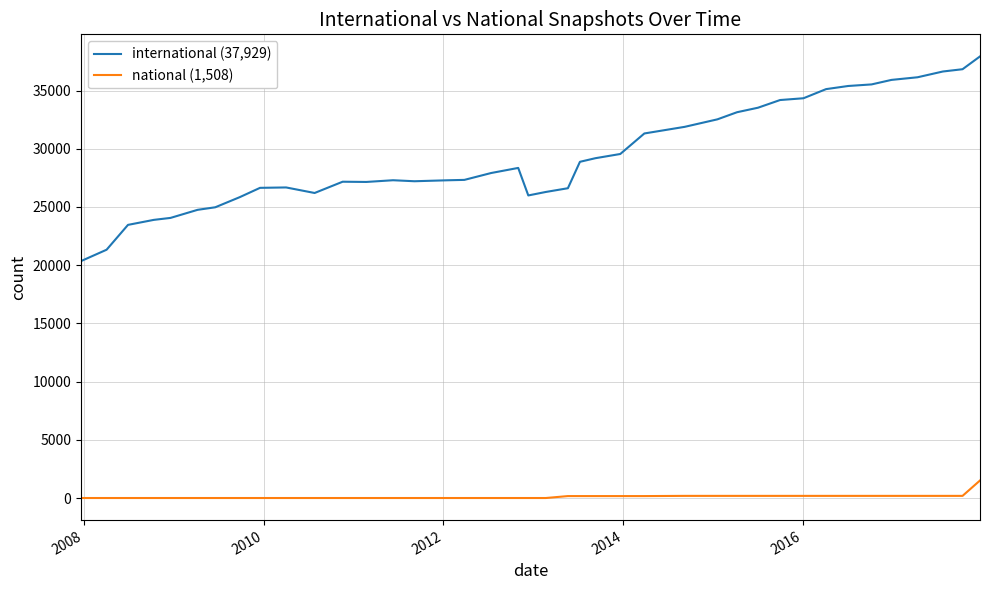

What is the average value of the national (1,508) series?

119